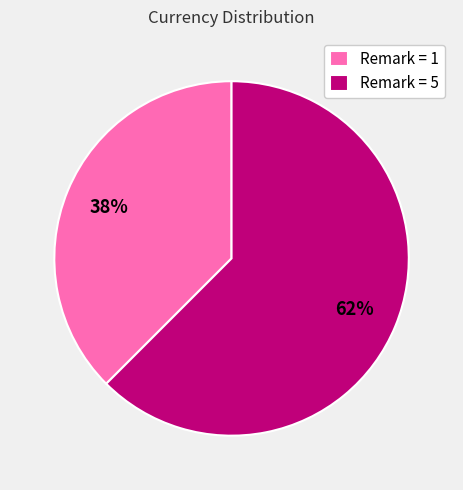

The Remark = 5 slice represents 74% of the pie. True or false?

False